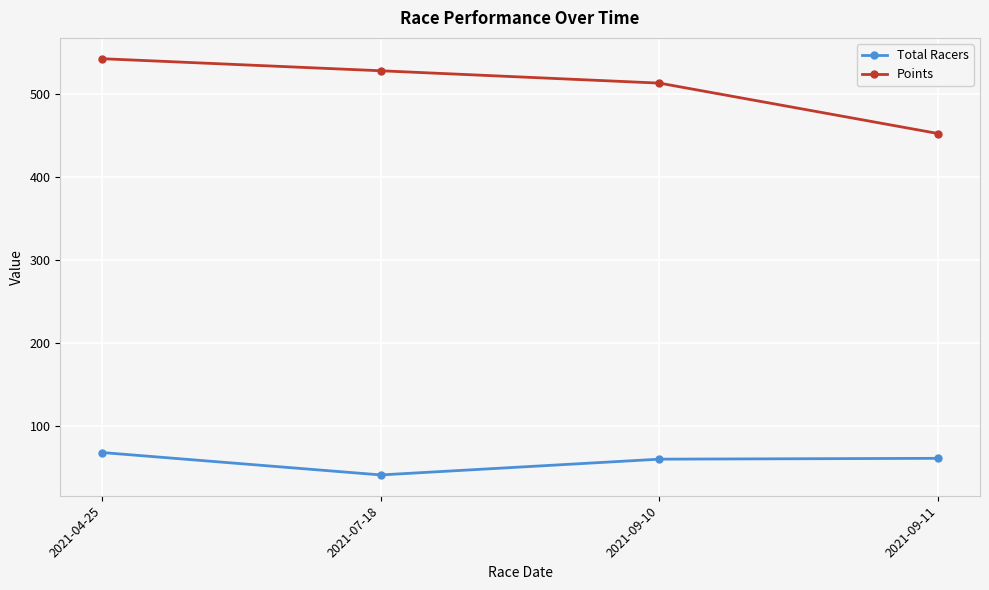

Rank the series by their average value, from highest to lowest.

Points, Total Racers